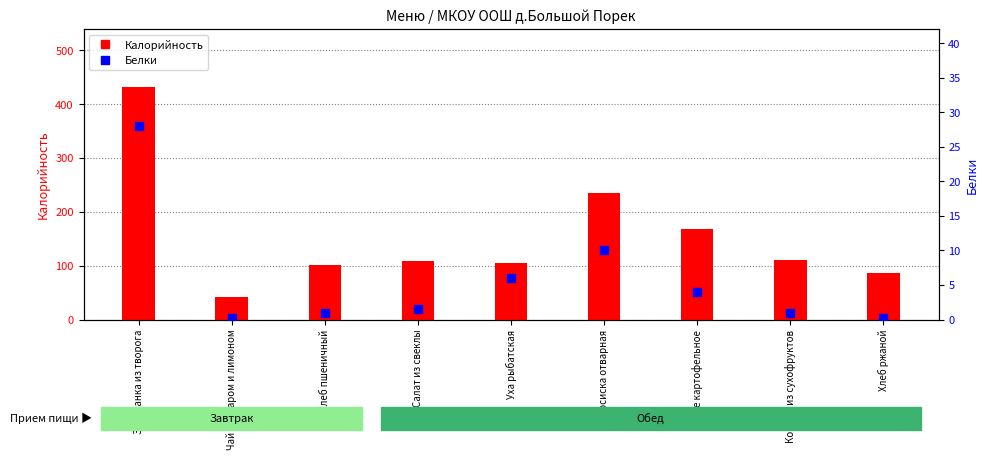

Which series reaches the minimum Y coordinate?

Белки